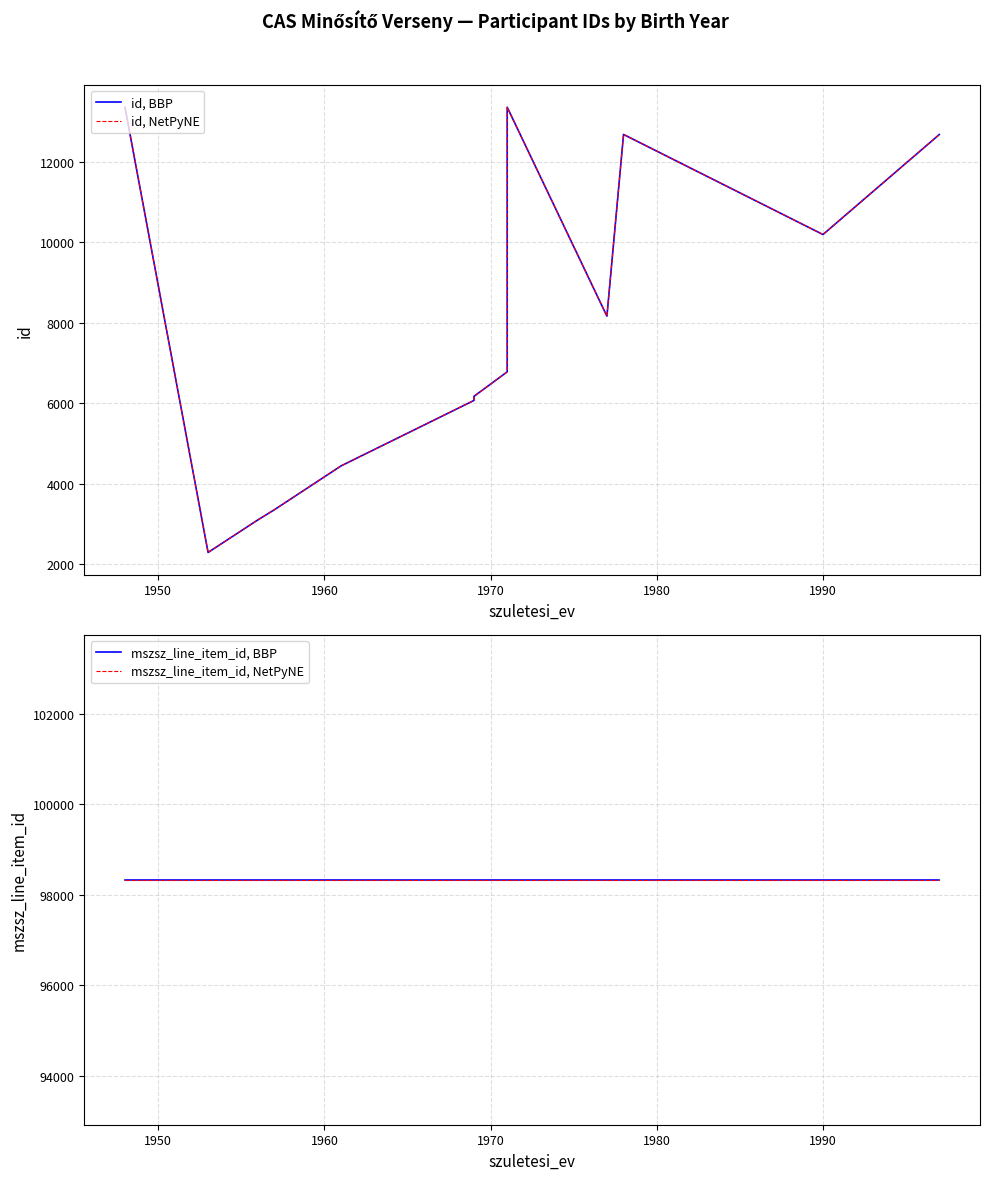

True or false: mszsz_line_item_id, BBP has a value of 54201 at 7.

False